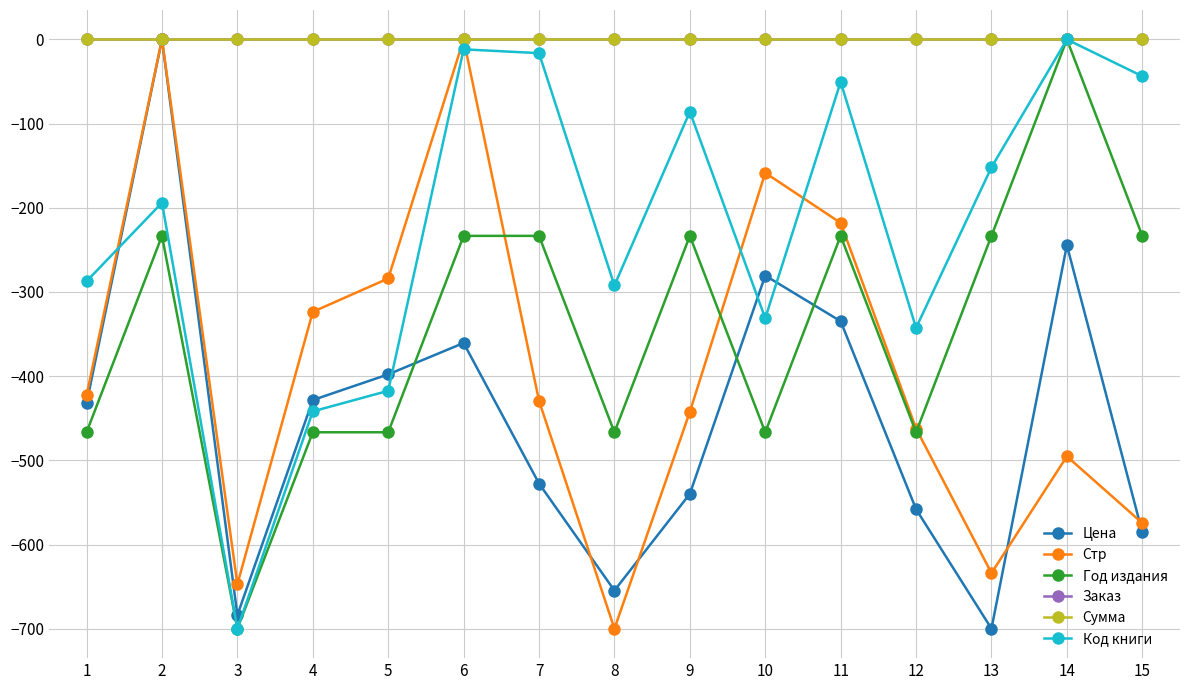

What value does the Код книги series have at 4?

-441.9